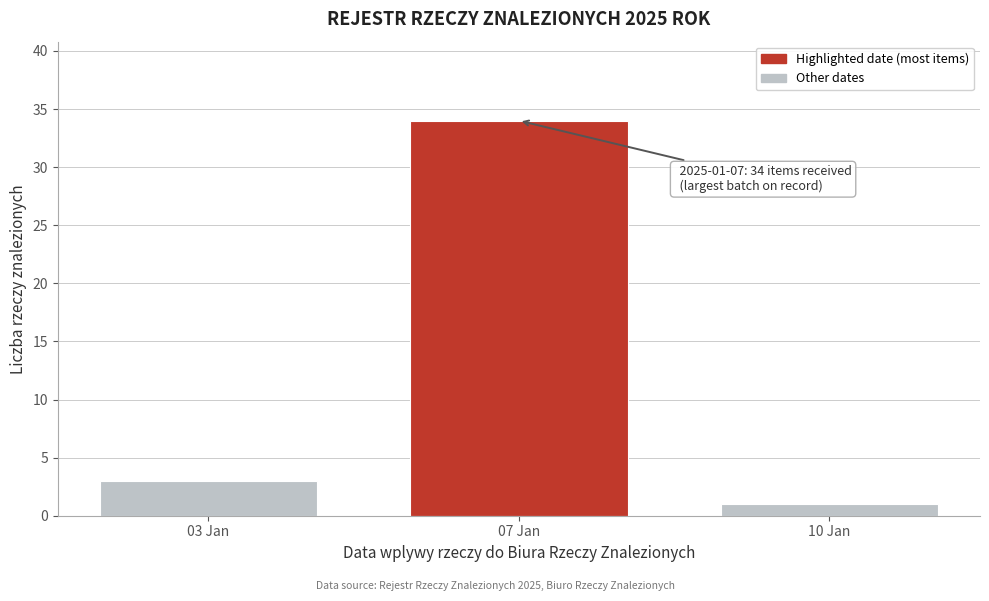

Reading right to left, transcribe all the data shown in this chart.

1	34	3